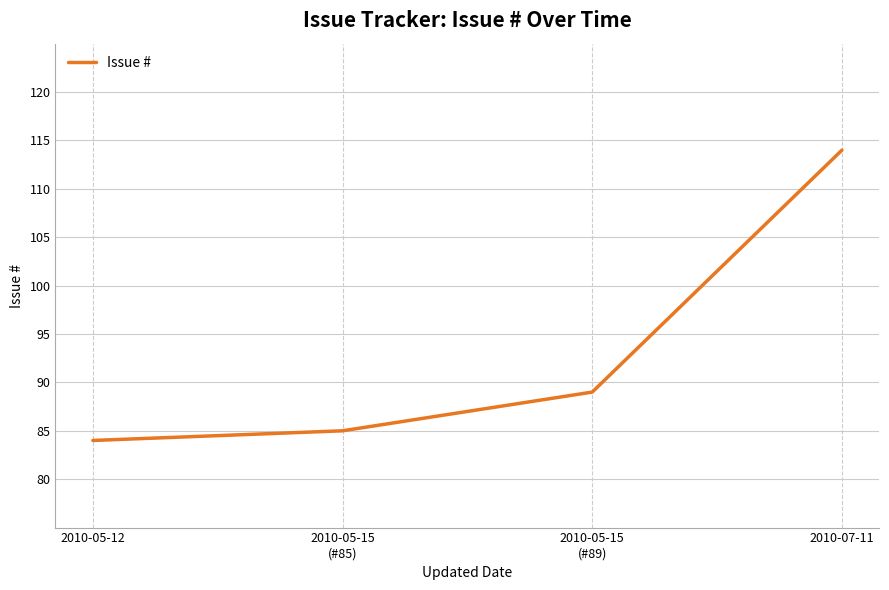

List the labels in order of value, largest first.

2010-07-11, 2010-05-15
(#89), 2010-05-15
(#85), 2010-05-12